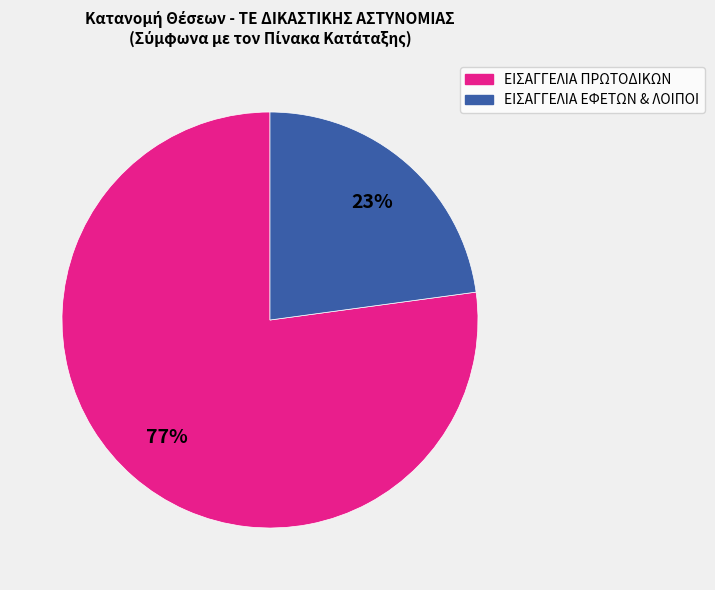

To the nearest percent, what is the average slice percentage?

50%